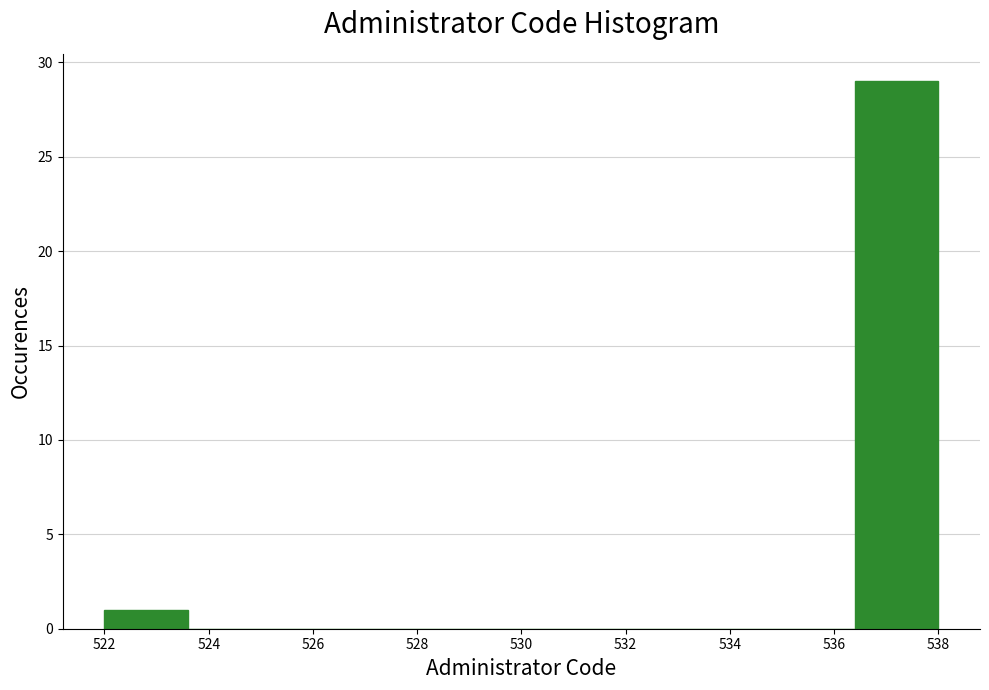

Reading left to right, list every bar in this chart as the range it spans on the x-axis followed by its height. The values are not printed on the chart, so give them approximately, as read against the axis.

522.0 to 523.6: 1
523.6 to 525.2: 0
525.2 to 526.8: 0
526.8 to 528.4: 0
528.4 to 530.0: 0
530.0 to 531.6: 0
531.6 to 533.2: 0
533.2 to 534.8: 0
534.8 to 536.4: 0
536.4 to 538.0: 29